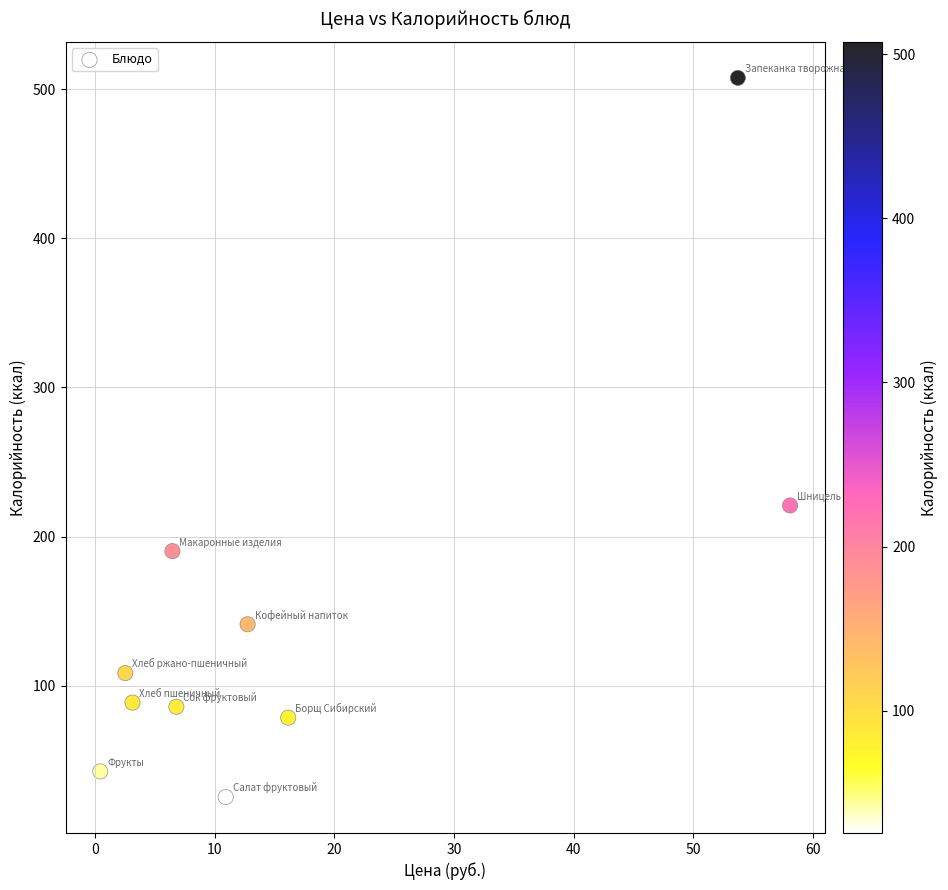

What Y value in the scatter plot is closest to 266?

220.9